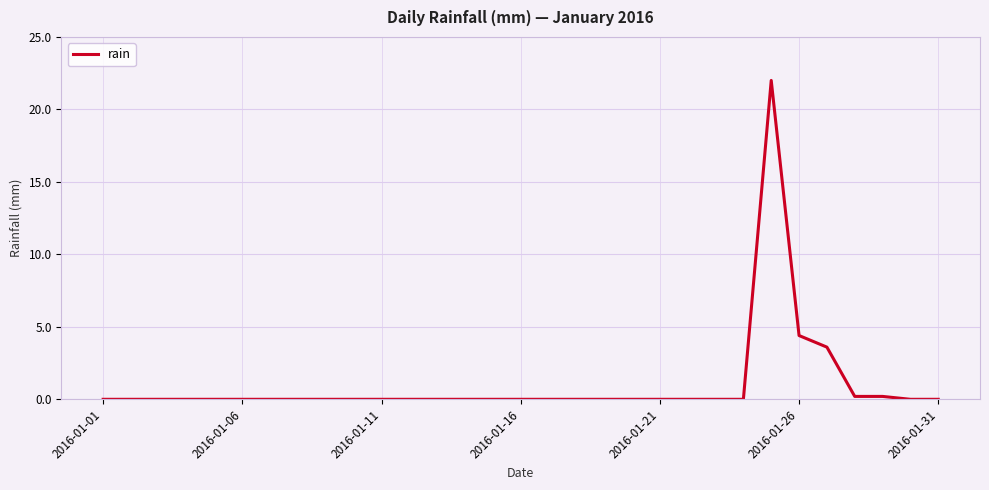

What is the greatest value displayed?

22.0